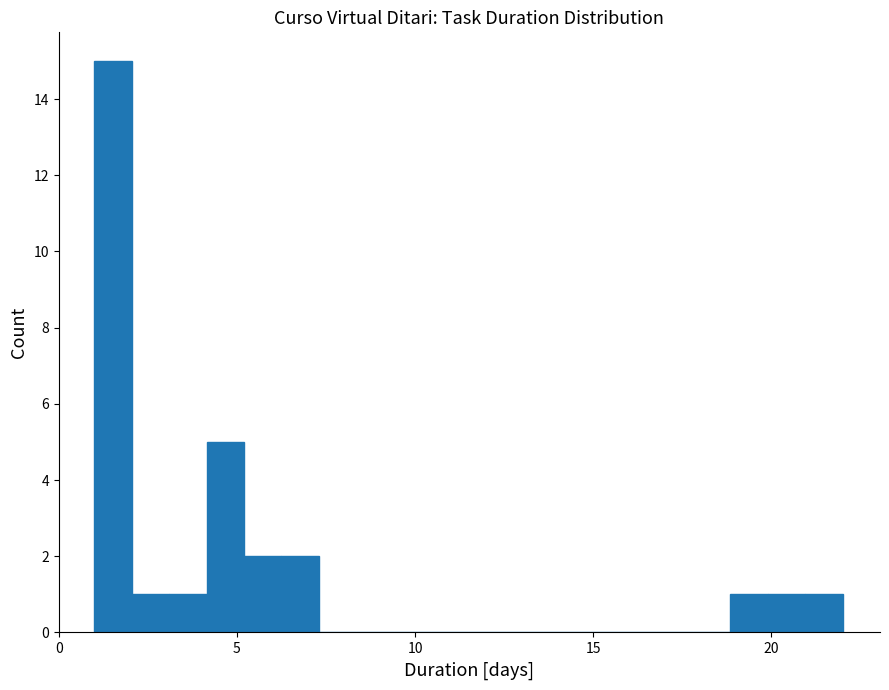

Read against the x-axis, roughly where is the centre of the tallest bar?

1.5